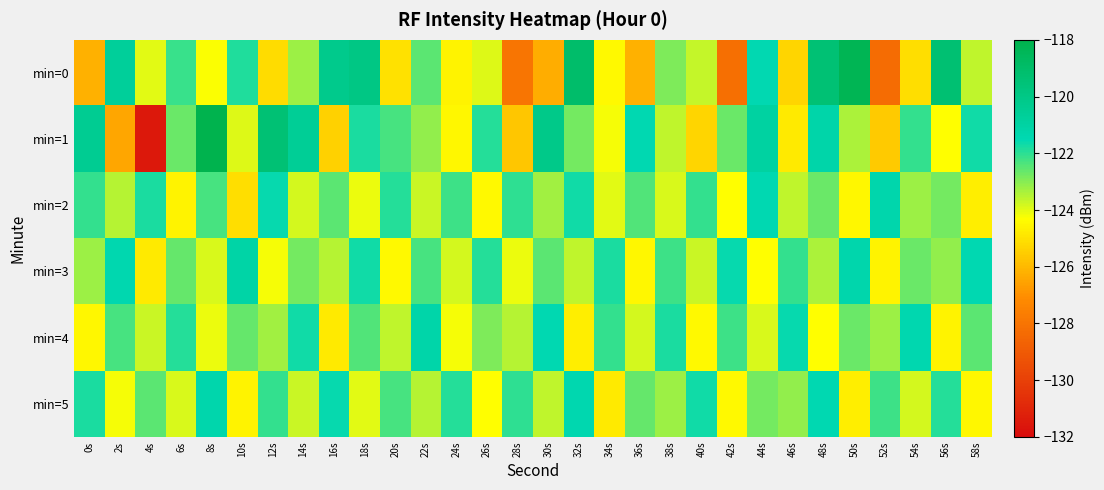

What is the smallest value displayed?

-131.5